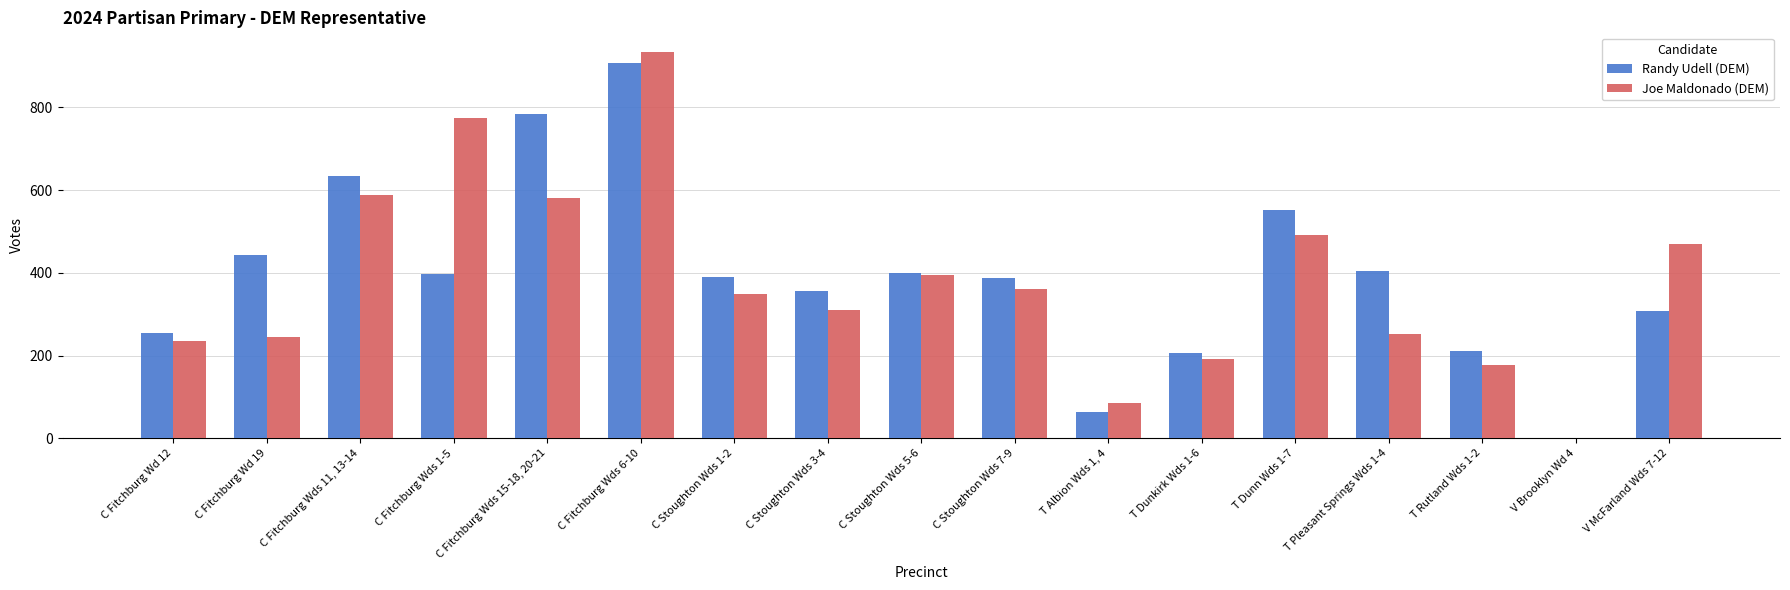

True or false: Joe Maldonado (DEM) has a value of 0 at V Brooklyn Wd 4.

True